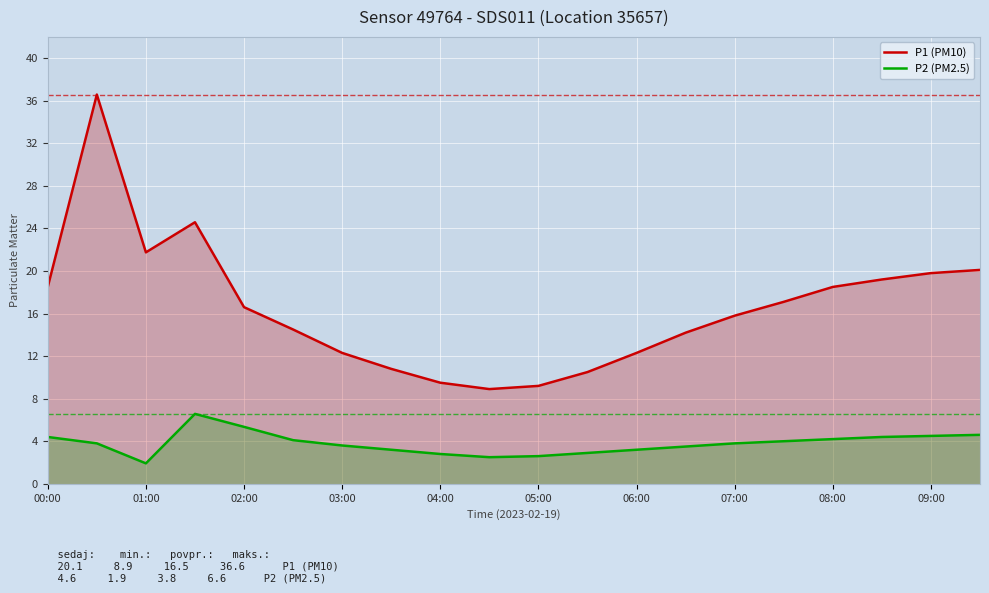

Which series changed the most between 02:00 and 09:00?

P1 (PM10)